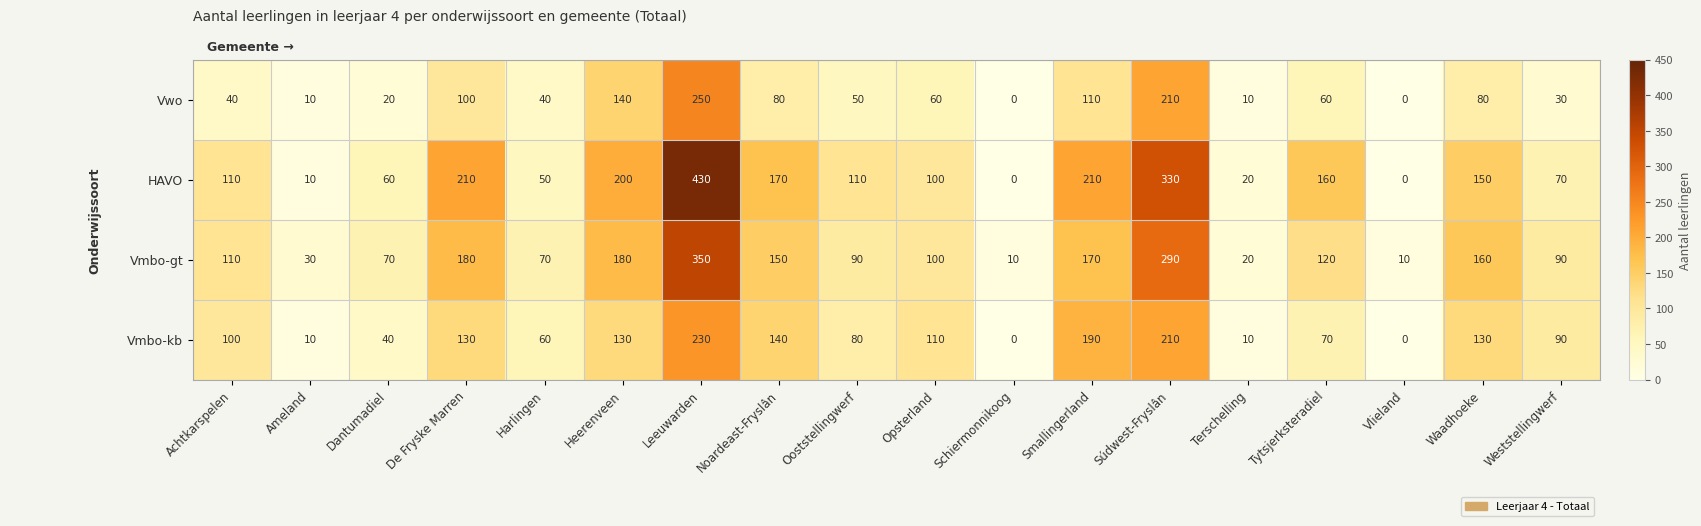

Which series has the widest spread of values?

HAVO